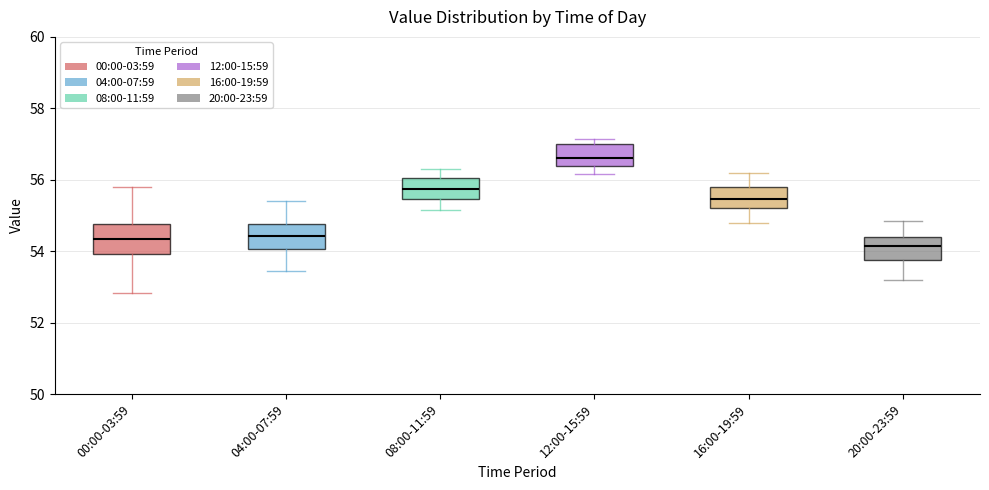

Reading left to right, transcribe this box plot: for each box, give where its median line is, the range the box spans, and where its two whiskers end, as read against the y-axis. The values are not printed on the chart, so give them approximately, as read against the axis.

00:00-03:59: median 54.4, box 54.0 to 54.8, whiskers 52.8 to 55.8
04:00-07:59: median 54.4, box 54.0 to 54.8, whiskers 53.4 to 55.4
08:00-11:59: median 55.8, box 55.4 to 56.0, whiskers 55.2 to 56.4
12:00-15:59: median 56.6, box 56.4 to 57.0, whiskers 56.2 to 57.2
16:00-19:59: median 55.4, box 55.2 to 55.8, whiskers 54.8 to 56.2
20:00-23:59: median 54.2, box 53.8 to 54.4, whiskers 53.2 to 54.8